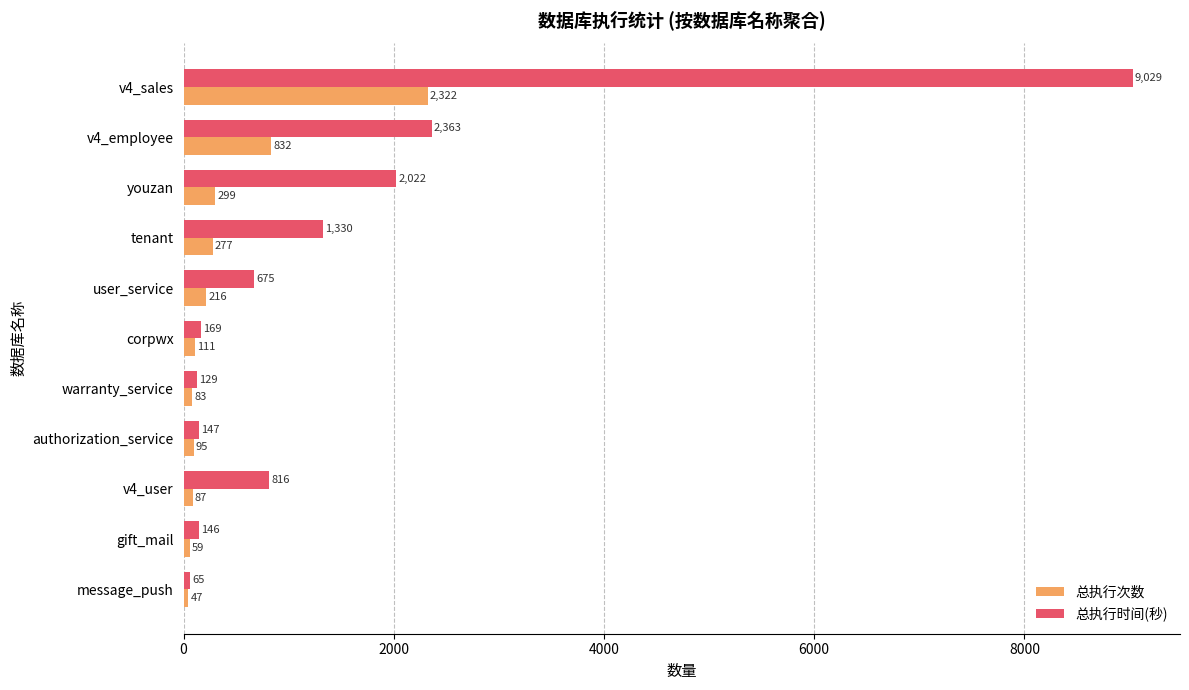

How many data points in 总执行时间(秒) are less than 675?

5